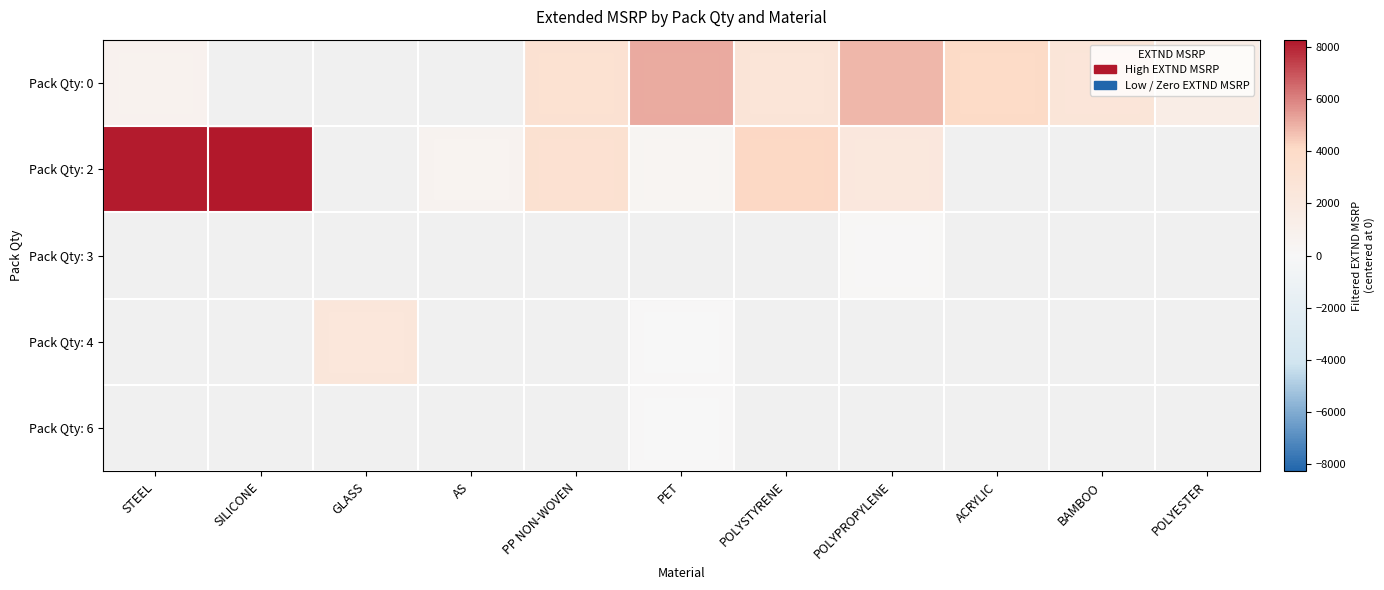

What is the spread (max minus min) of values at AS?

599.6